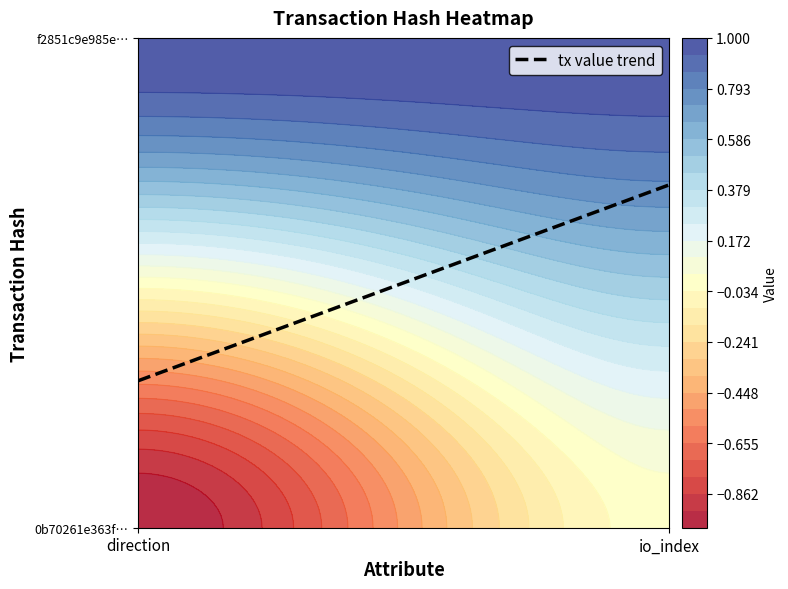

At io_index, list the series in order from largest to smallest.

f2851c9e985ef92427212d54a161aa11133e1a8, 0b70261e363f4e839b6f9e1538a9fac262be09c